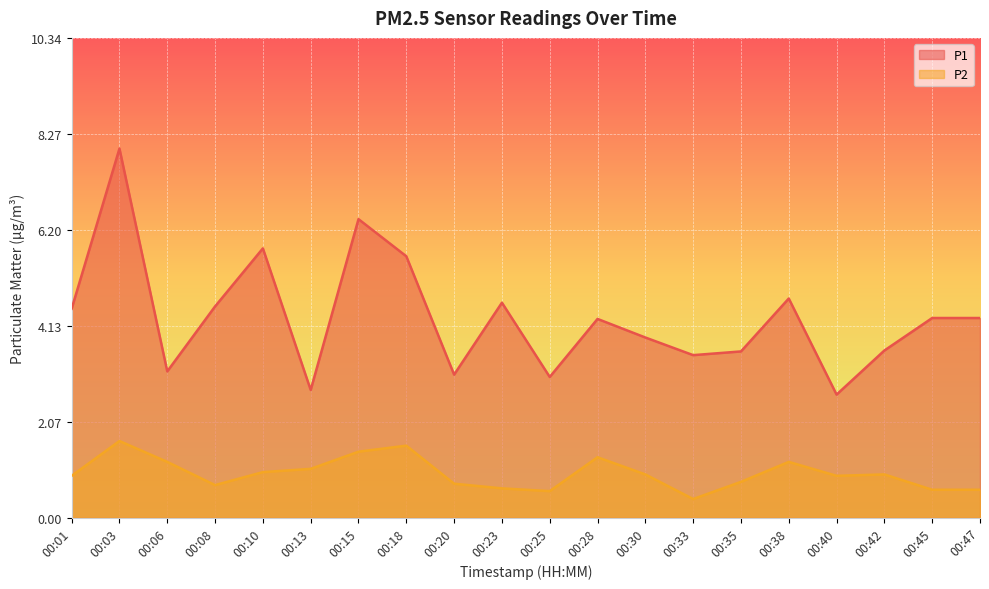

Reading left to right, transcribe all the data shown in this chart.

P1: 00:01=4.5	00:03=8.0	00:06=3.1	00:08=4.5	00:10=5.8	00:13=2.8	00:15=6.4	00:18=5.6	00:20=3.1	00:23=4.6	00:25=3.0	00:28=4.3	00:30=3.9	00:33=3.5	00:35=3.6	00:38=4.7	00:40=2.6	00:42=3.6	00:45=4.3	00:47=4.3
P2: 00:01=0.9	00:03=1.6	00:06=1.2	00:08=0.7	00:10=1.0	00:13=1.1	00:15=1.4	00:18=1.6	00:20=0.7	00:23=0.6	00:25=0.6	00:28=1.3	00:30=0.9	00:33=0.4	00:35=0.8	00:38=1.2	00:40=0.9	00:42=0.9	00:45=0.6	00:47=0.6